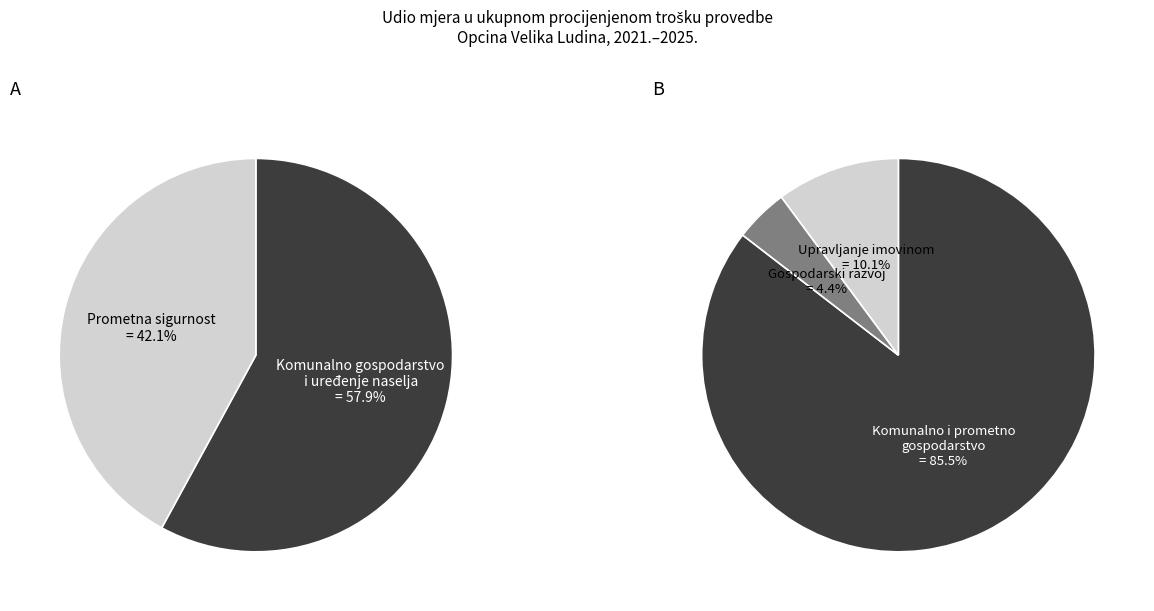

Which slice is the smallest?

Gospodarski razvoj